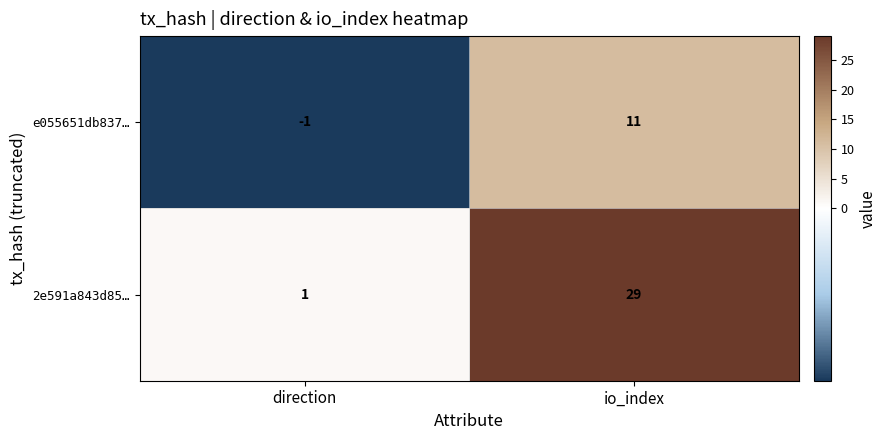

At which label is 2e591a843d85… closest to 15?

direction